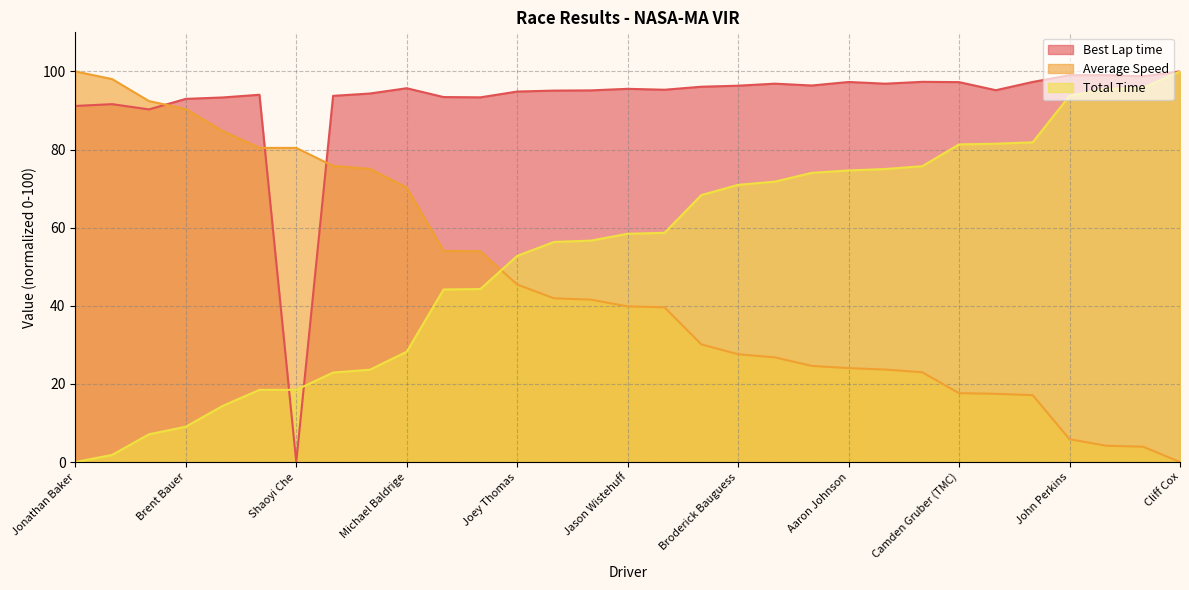

Reading left to right, what are all the values shown in this chart?

Best Lap time: 91.2	91.6	90.3	93.0	93.3	94.0	0.0	93.7	94.3	95.7	93.4	93.4	94.8	95.1	95.1	95.5	95.3	96.1	96.3	96.9	96.4	97.3	96.9	97.3	97.3	95.2	97.3	99.0	99.0	98.8	100.0
Average Speed: 100.0	98.0	92.4	90.4	84.7	80.4	80.4	75.8	75.0	70.3	54.1	53.9	45.4	41.9	41.6	39.8	39.6	30.1	27.6	26.8	24.6	24.0	23.7	23.0	17.6	17.5	17.1	5.8	4.2	3.9	0.0
Total Time: 0.0	1.8	7.1	9.0	14.4	18.5	18.5	22.9	23.6	28.2	44.2	44.3	52.8	56.3	56.7	58.4	58.7	68.3	71.0	71.8	74.0	74.6	75.0	75.7	81.3	81.5	81.9	93.8	95.5	95.8	100.0